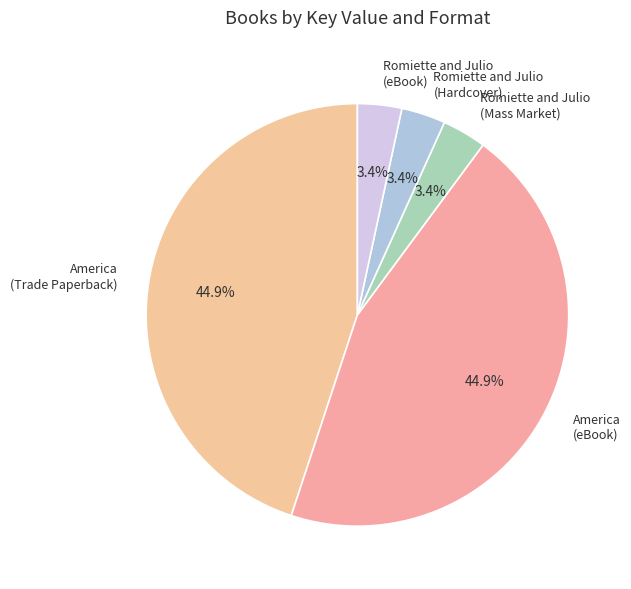

Count the number of slices in the pie.

5